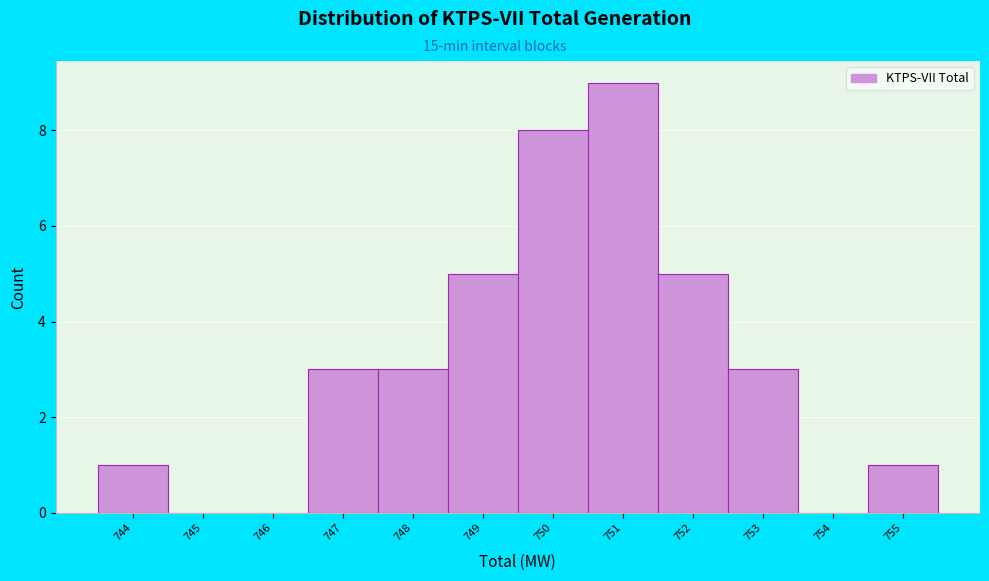

Reading left to right, transcribe this chart: for each bar, give the range it covers on the x-axis and its height. The values are not printed on the chart, so give them approximately, as read against the axis.

743.5 to 744.5: 1
744.5 to 745.5: 0
745.5 to 746.5: 0
746.5 to 747.5: 3
747.5 to 748.5: 3
748.5 to 749.5: 5
749.5 to 750.5: 8
750.5 to 751.5: 9
751.5 to 752.5: 5
752.5 to 753.5: 3
753.5 to 754.5: 0
754.5 to 755.5: 1